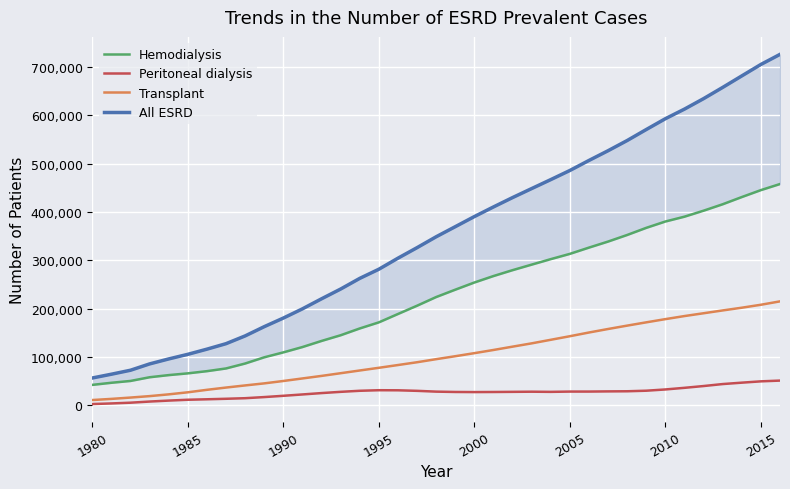

What is the highest value of the Transplant series?

215061